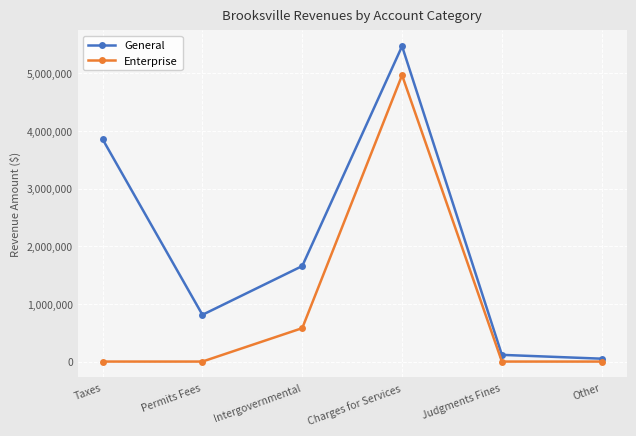

At Taxes, list the series in order from smallest to largest.

Enterprise, General